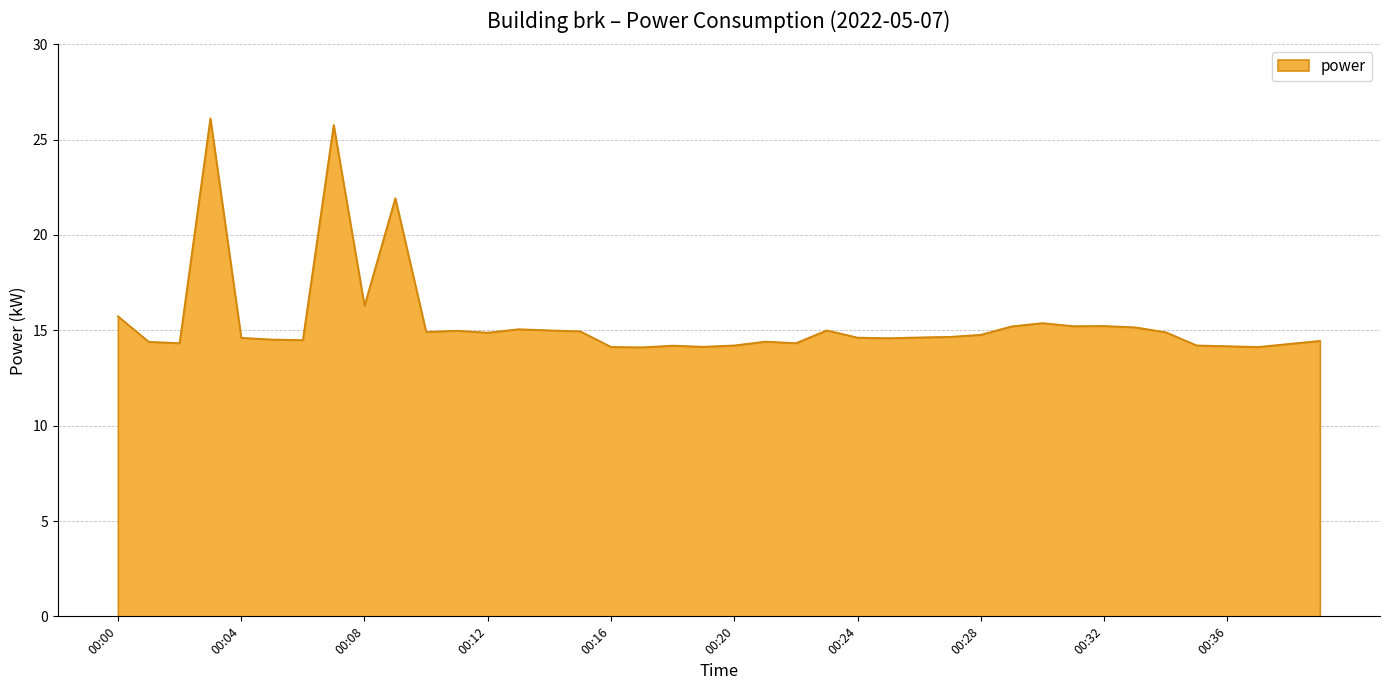

What is the greatest value displayed?

26.1